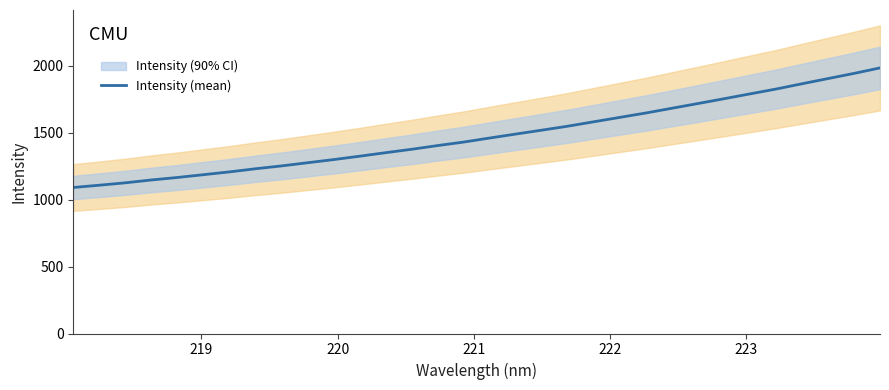

What is the minimum value for Intensity (mean)?

1091.1